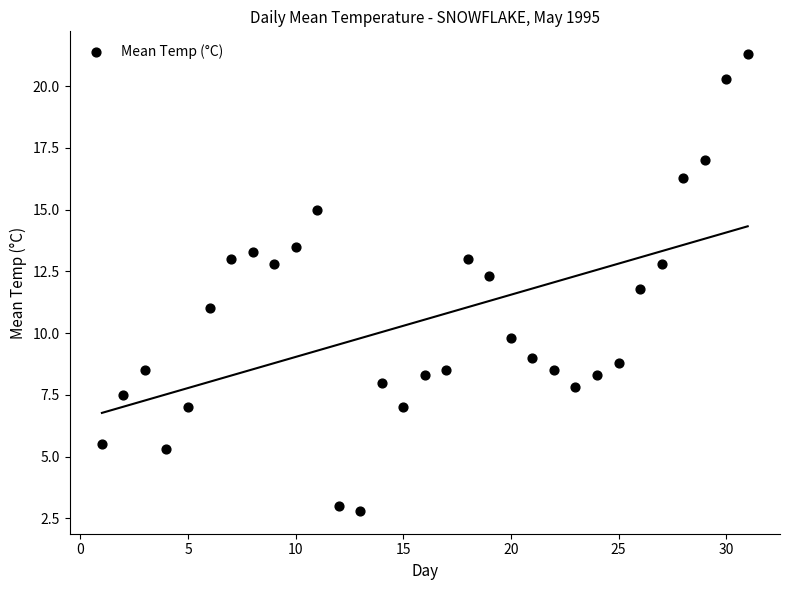

What is the range of Y values (max minus min)?

18.5